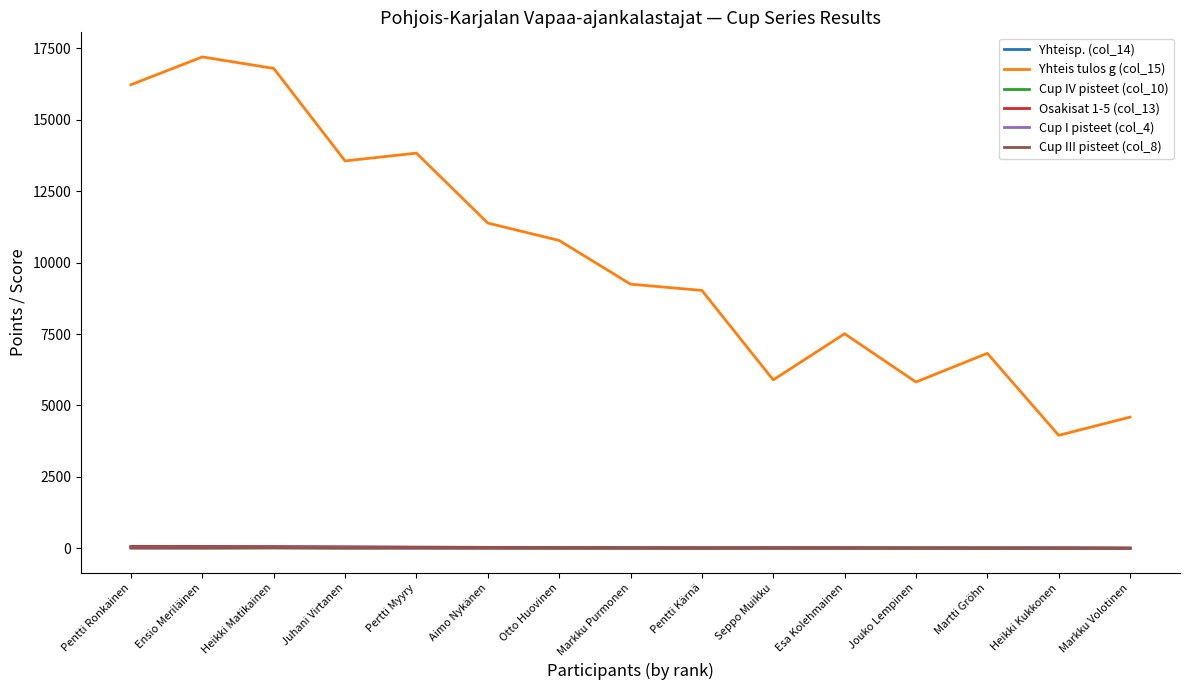

True or false: Yhteis tulos g (col_15) and Cup I pisteet (col_4) intersect in this chart.

False